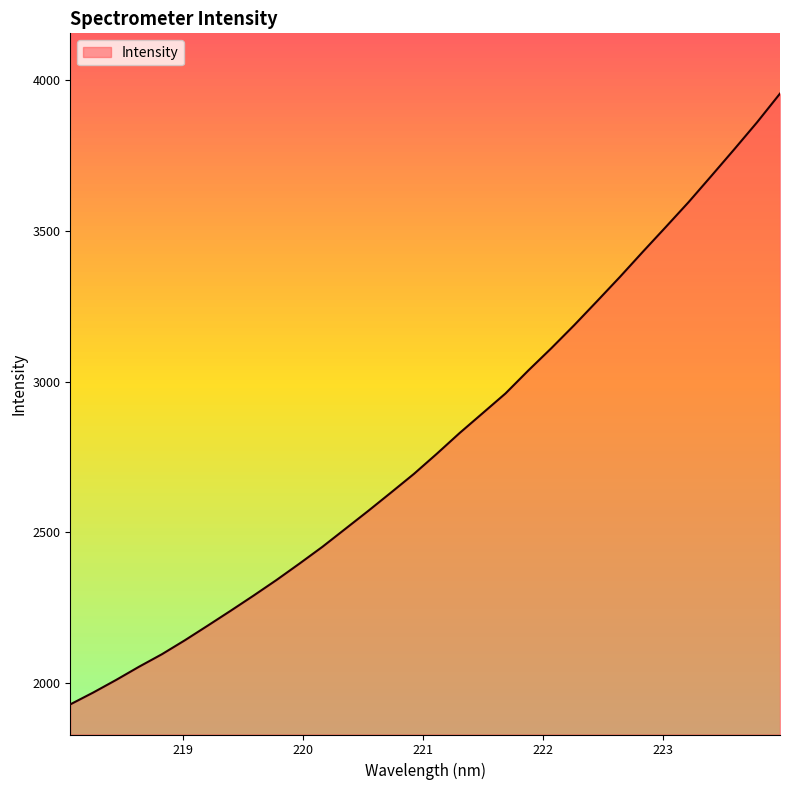

What is the minimum value shown in the chart?

1928.8